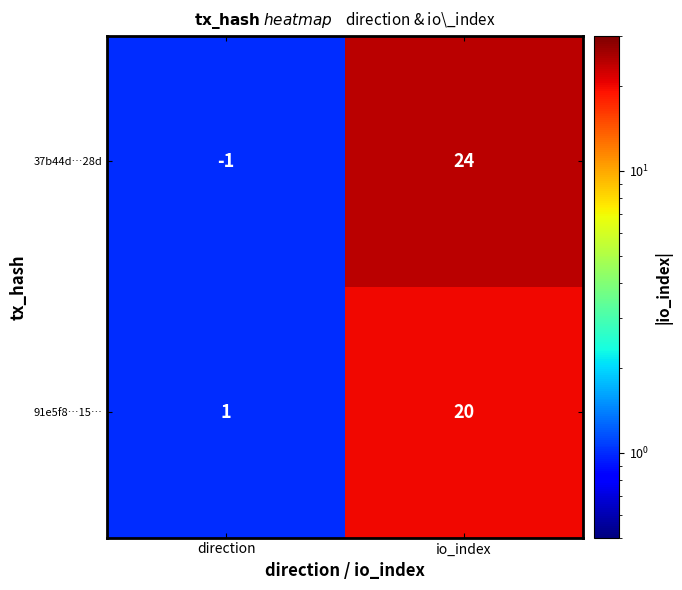

At which label is 37b44d…28d closest to 11?

direction